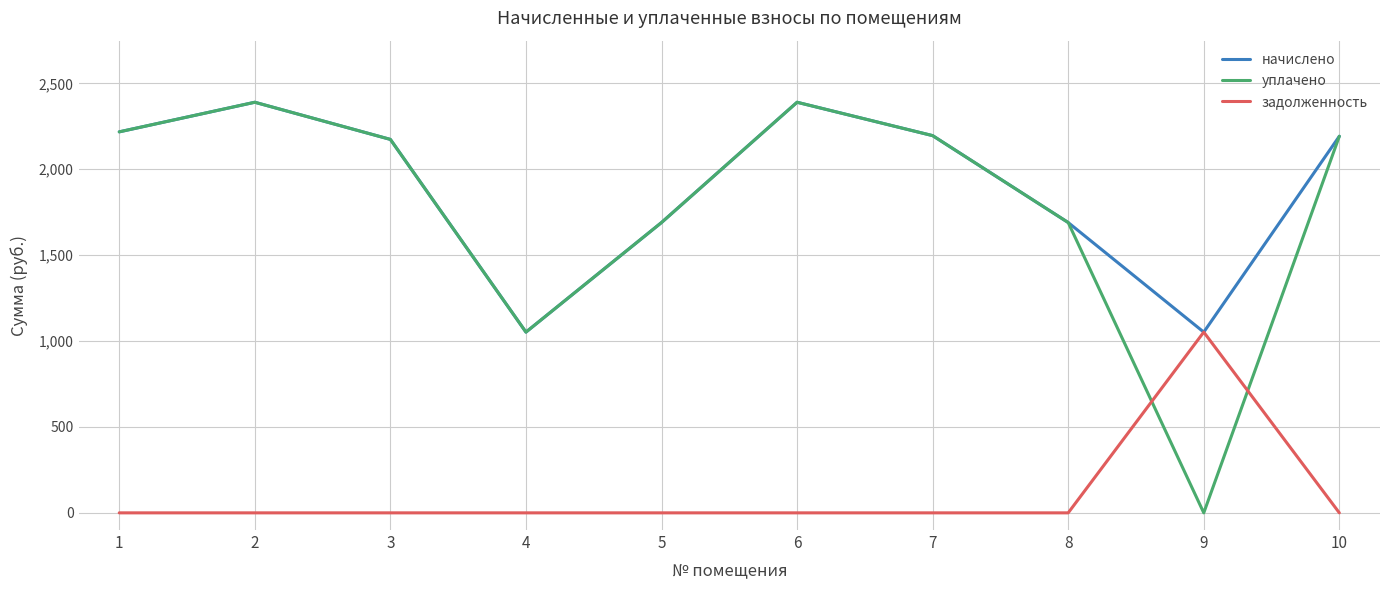

What is the difference between the highest and lowest values at 6?

2390.2